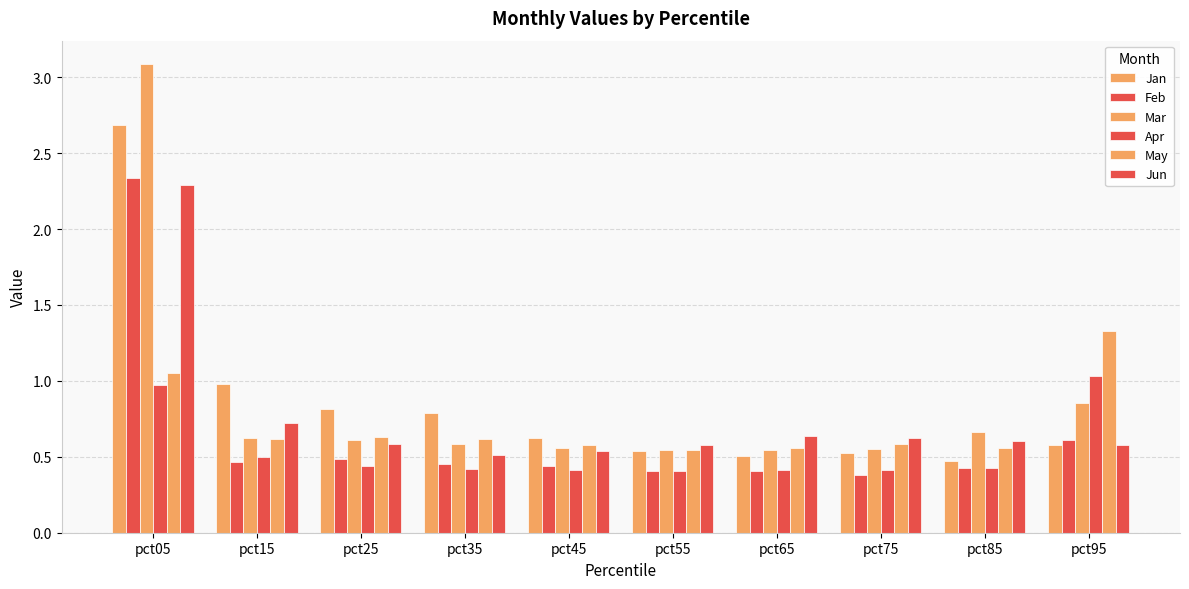

How many distinct data groups are displayed?

6